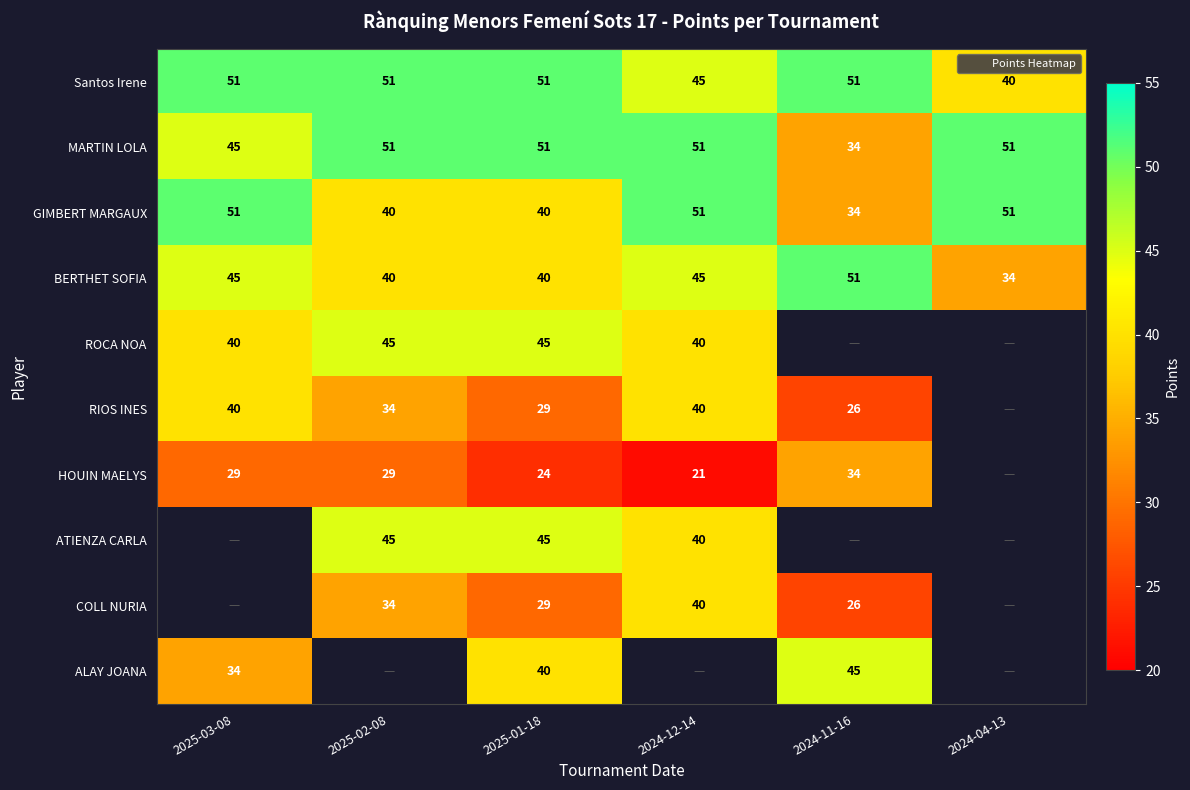

How many RIOS INES values are between 29 and 40?

4